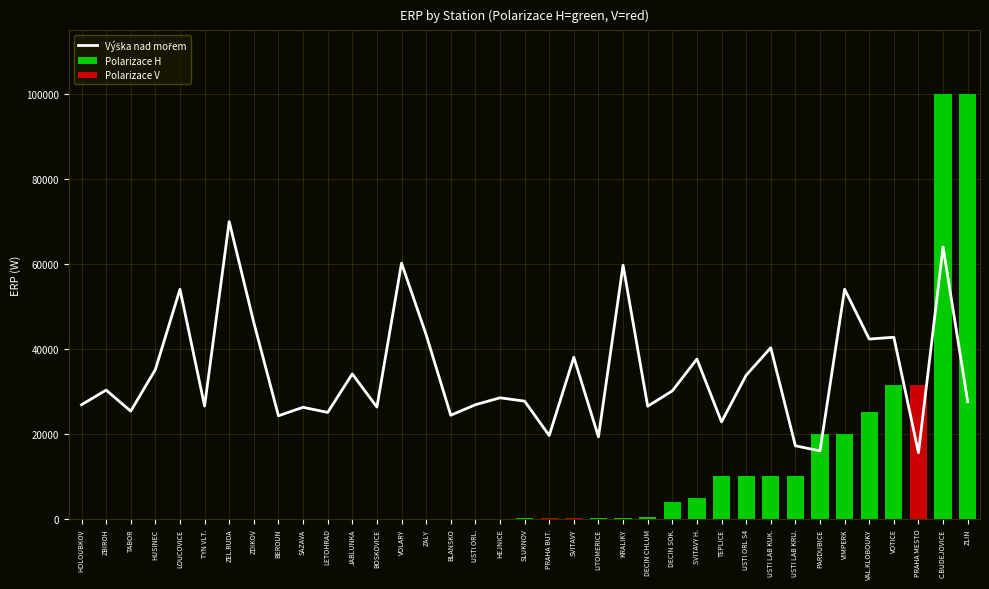

What is the maximum value for Polarizace V?

31622